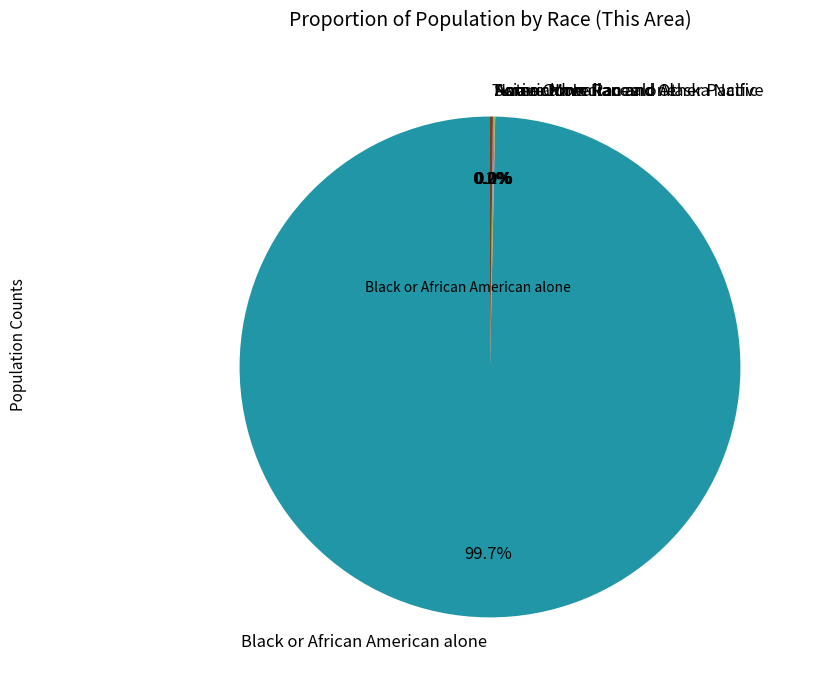

Which category accounts for the majority?

Black or African American alone